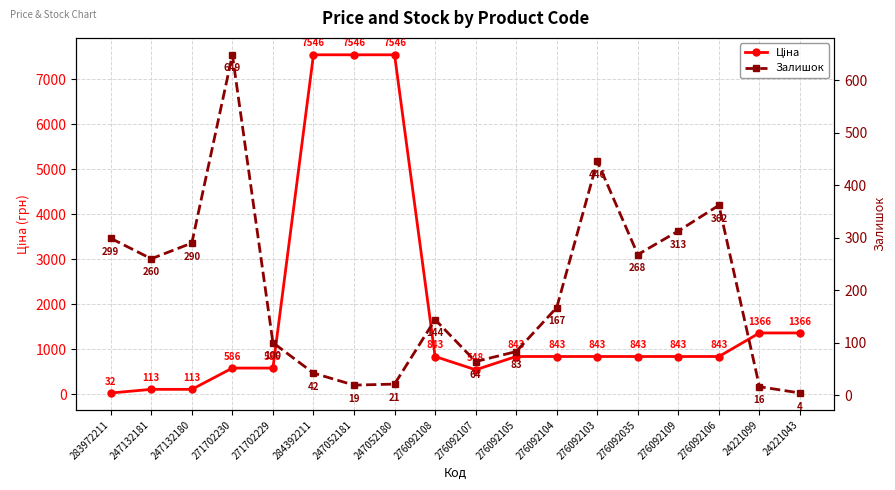

How many interior local valleys does the Залишок series have?

4